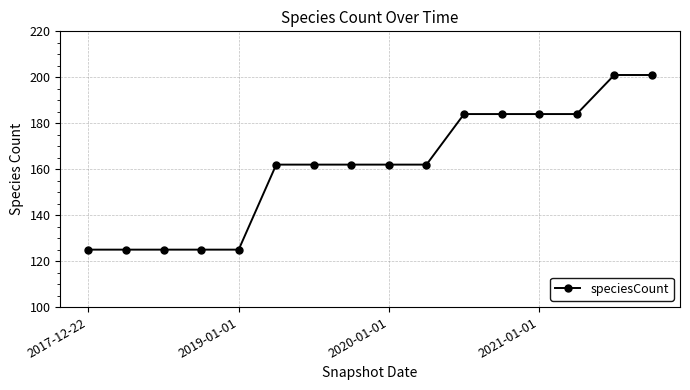

What is the maximum value shown in the chart?

201